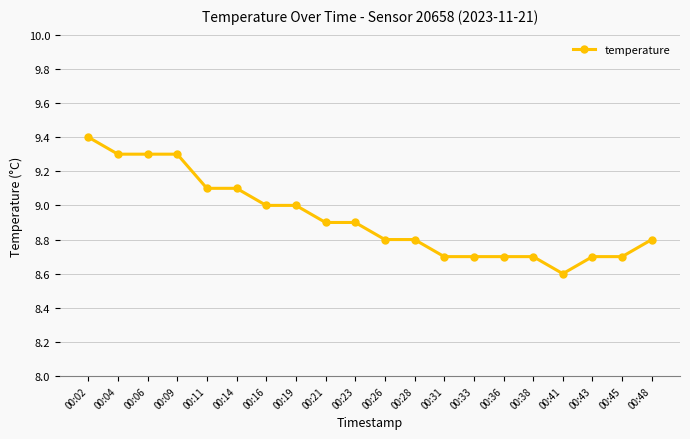

How many values are between 8 and 9?

14